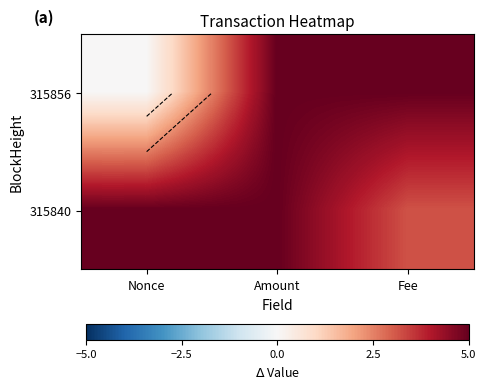

At which category does the chart reach its minimum across all series?

Nonce